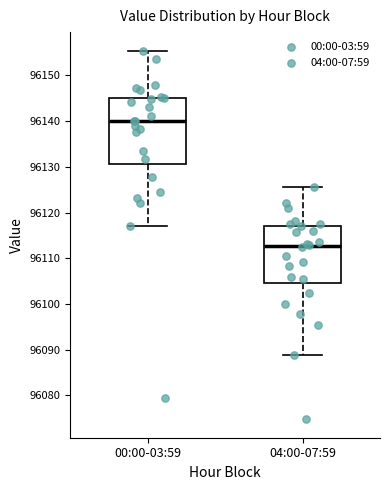

Where is the lower edge of the box for 00:00-03:59 on the y-axis? The values are not printed on the chart, so give them approximately, as read against the axis.

96131